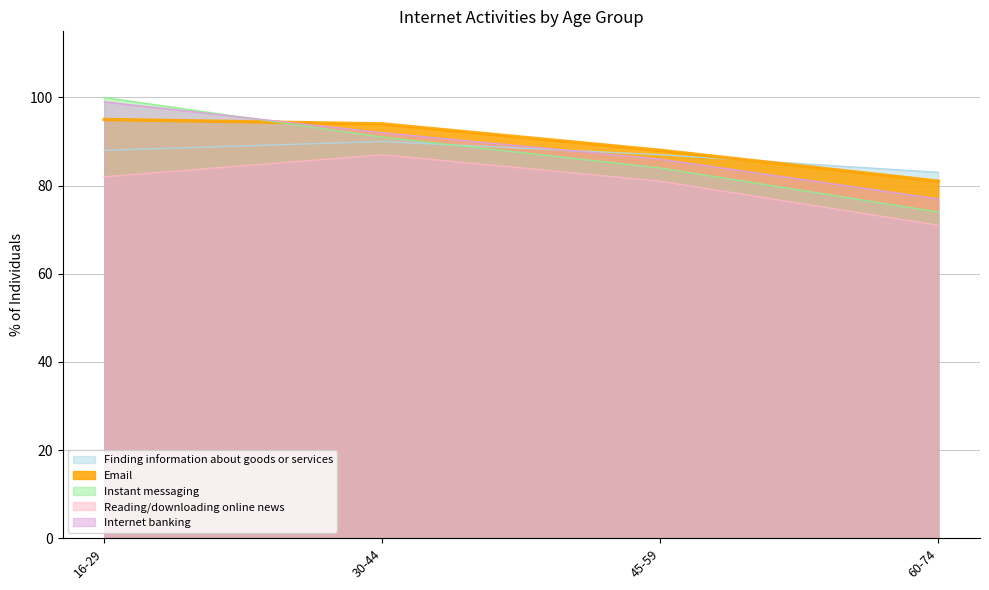

What position from the left is 45-59?

3